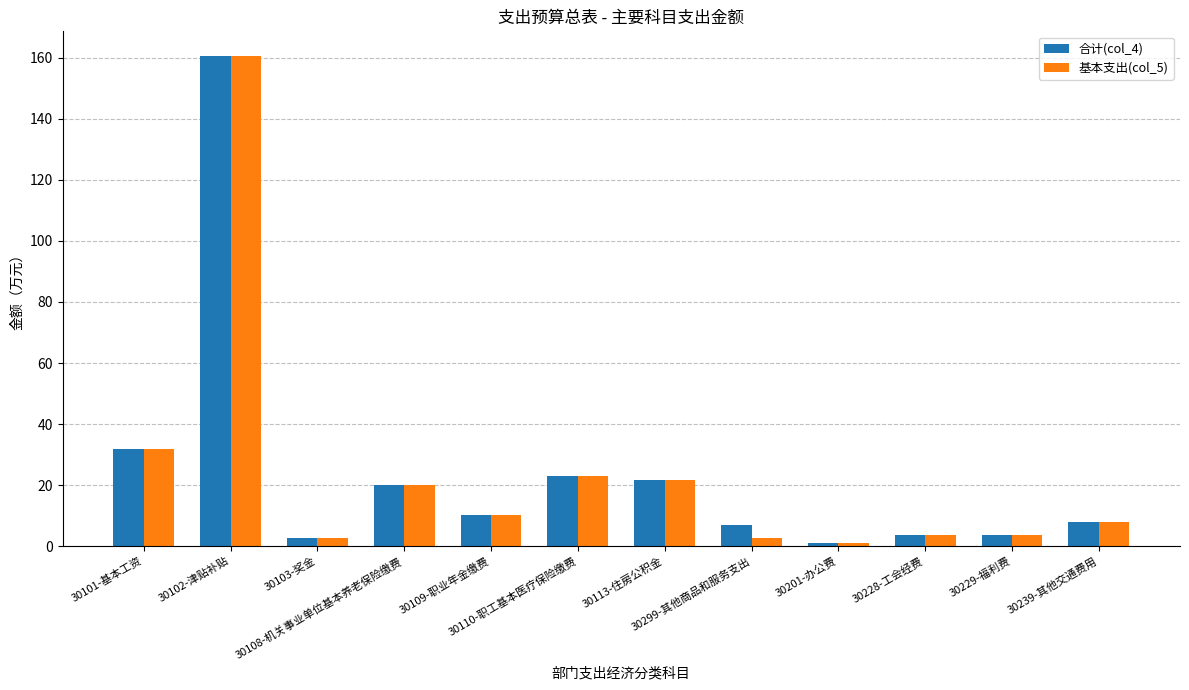

What is the label of the 4th bar from the left?

30108-机关事业单位基本养老保险缴费